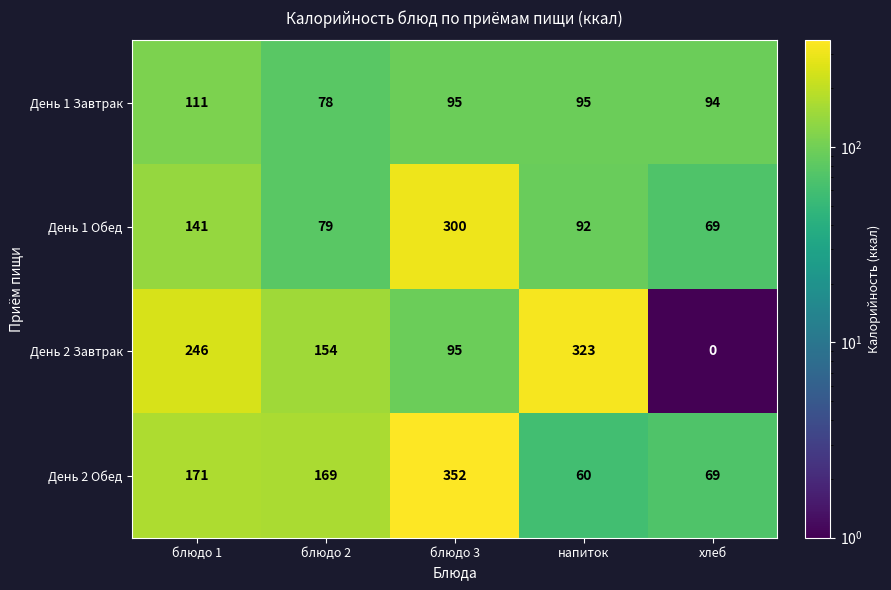

What is the total value across all series at напиток?

570